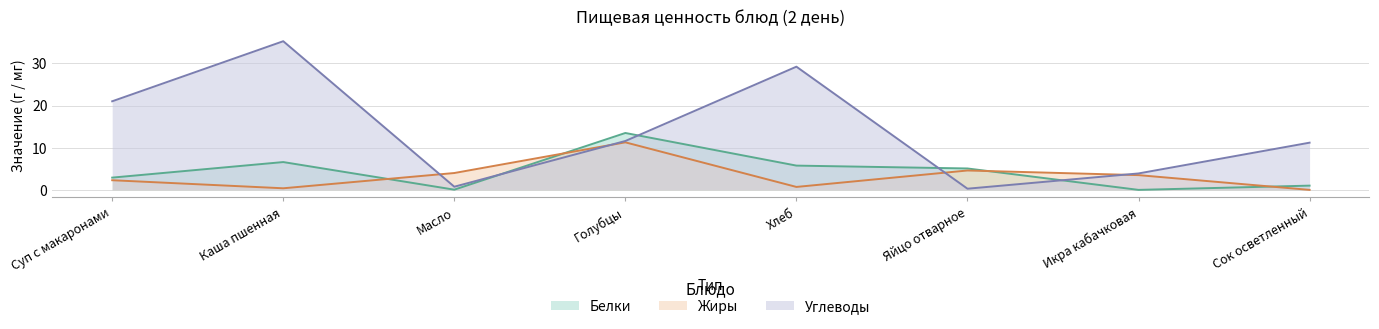

What is the value of the Углеводы point at the 8th from the left?

11.2